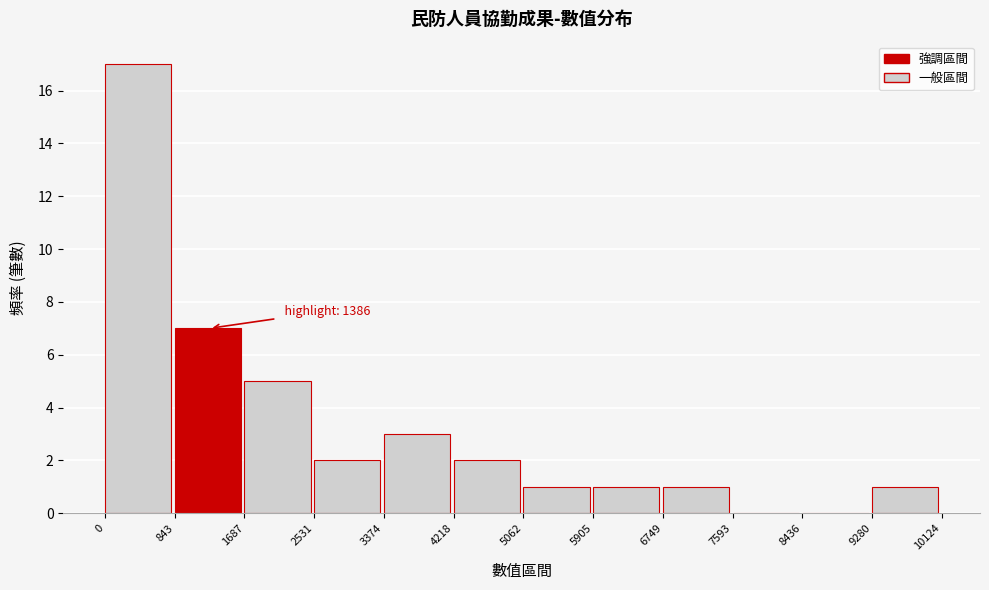

Over which range of the x-axis is the bar tallest?

0 to 843